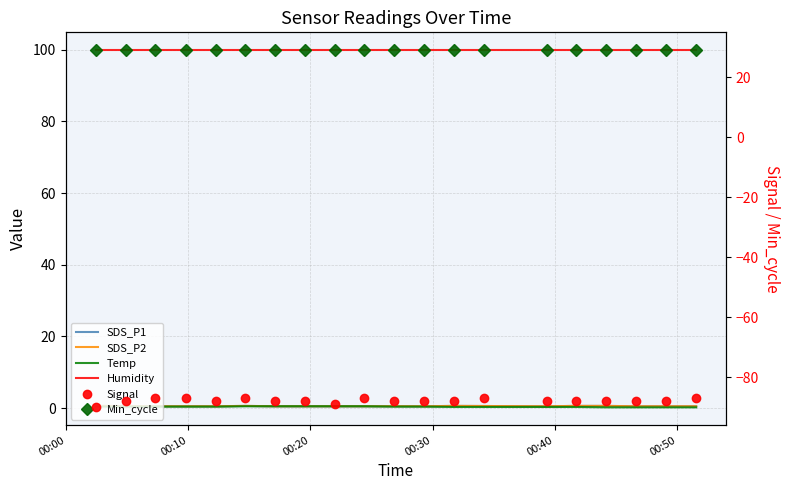

The Signal series shows -87.0 at 00:20. True or false?

True